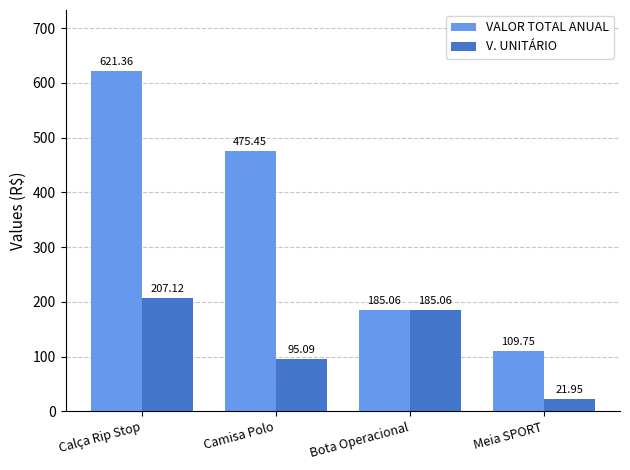

At which category is the sum across all series the highest?

Calça Rip Stop